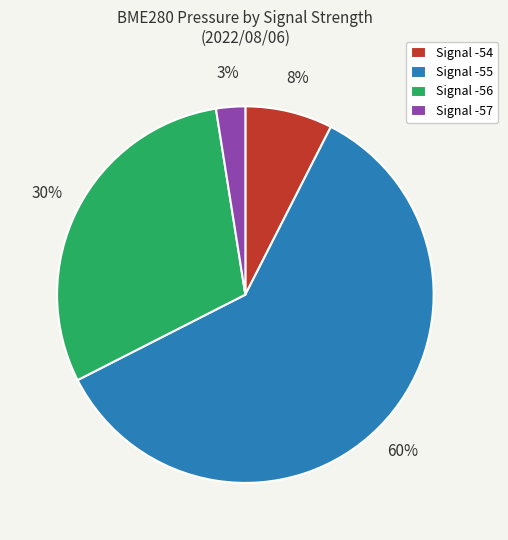

Combined, do Signal -54 and Signal -57 account for over 50%?

No